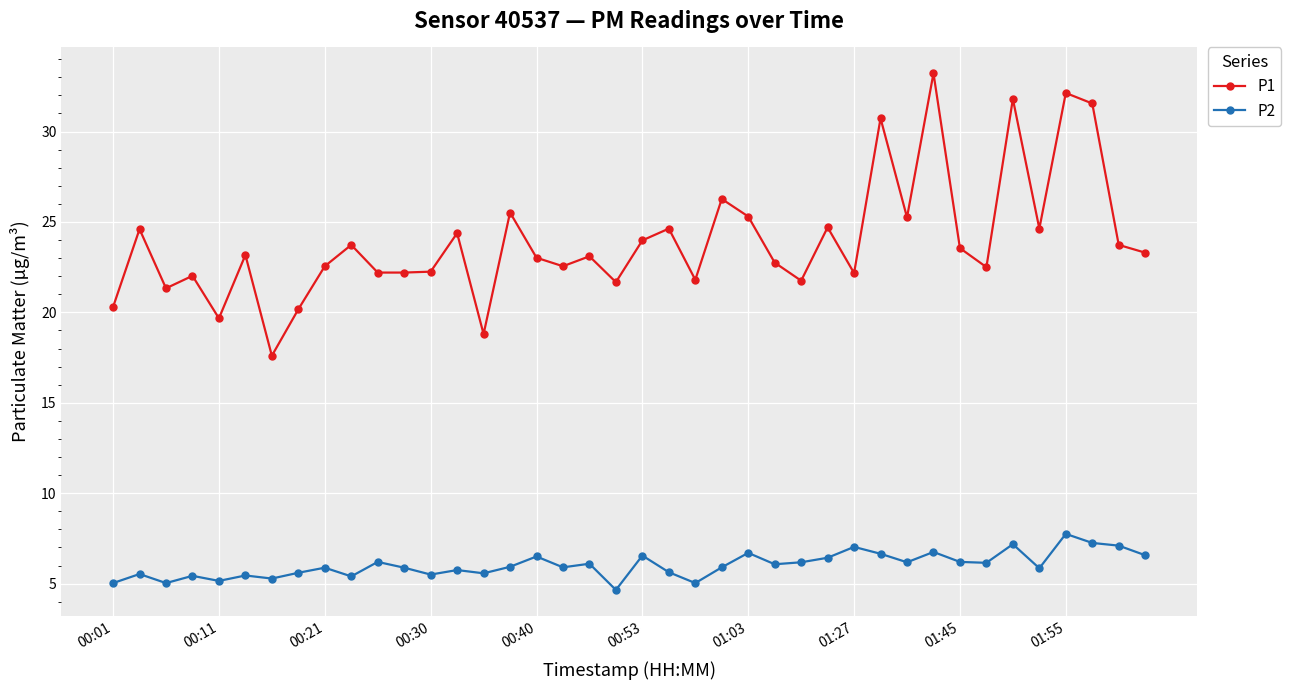

Rank the series by their average value, from highest to lowest.

P1, P2